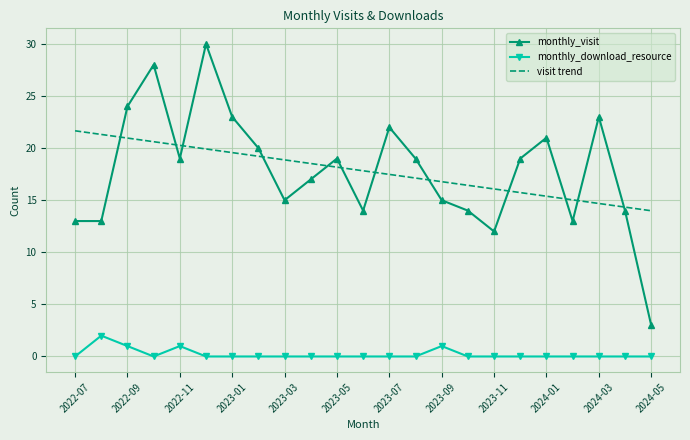

True or false: visit trend and monthly_download_resource cross at least once.

False